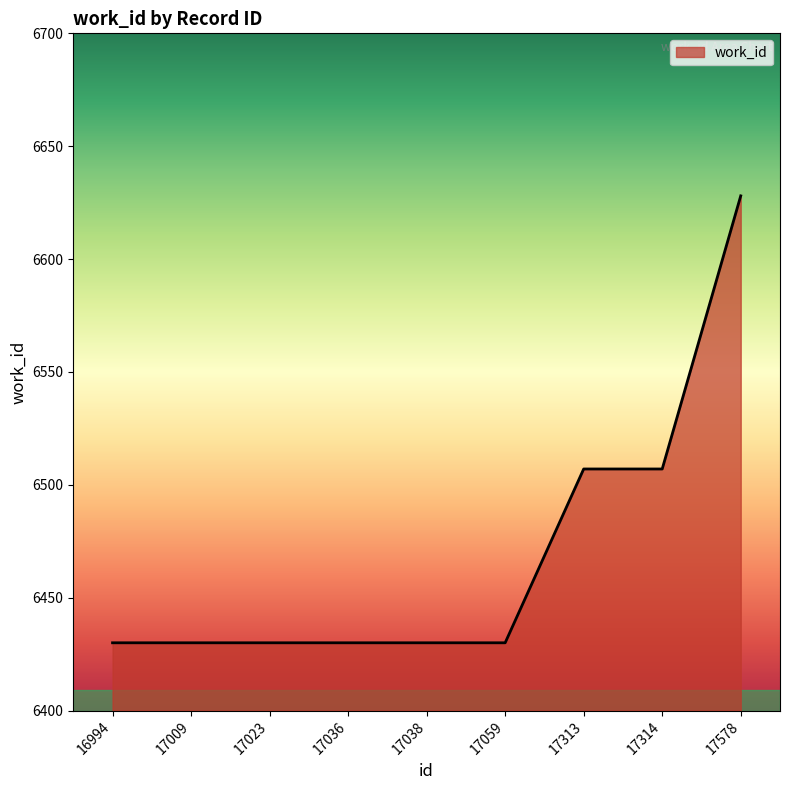

Reading left to right, extract all data points from this chart.

6430	6430	6430	6430	6430	6430	6507	6507	6628